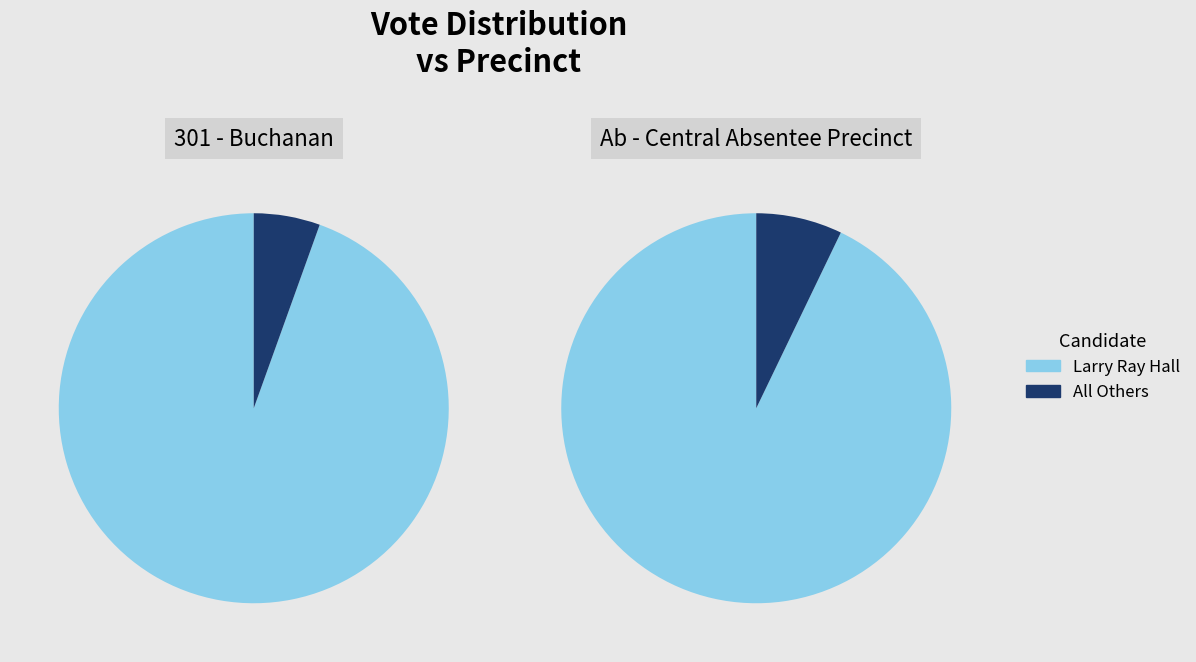

To the nearest percent, what portion does 301 - Buchanan represent?

97%